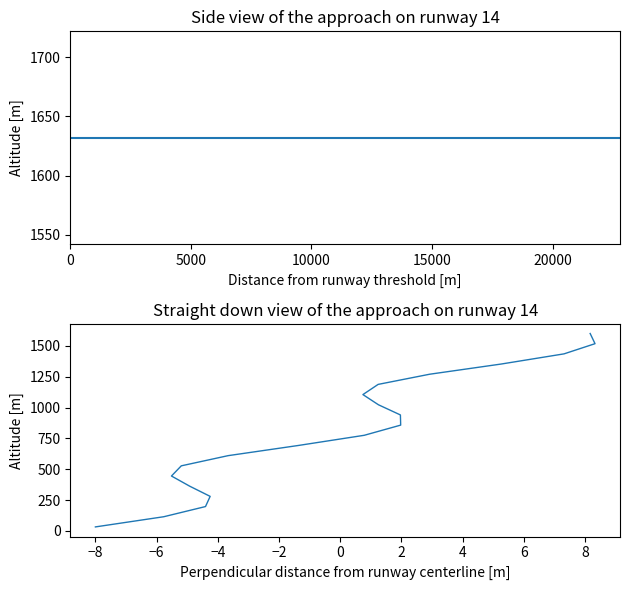

Reading left to right, extract all data points from this chart.

col_12: 1632.0	1632.0	1632.0	1632.0	1632.0	1632.0	1632.0	1632.0	1632.0	1632.0	1632.0	1632.0	1632.0	1632.0	1632.0	1632.0	1632.0	1632.0	1632.0	1632.0
col_17: 32.0	114.5	197.1	279.6	362.1	444.6	527.2	609.7	692.2	774.7	857.3	939.8	1022.3	1104.8	1187.4	1269.9	1352.4	1434.9	1517.5	1600.0